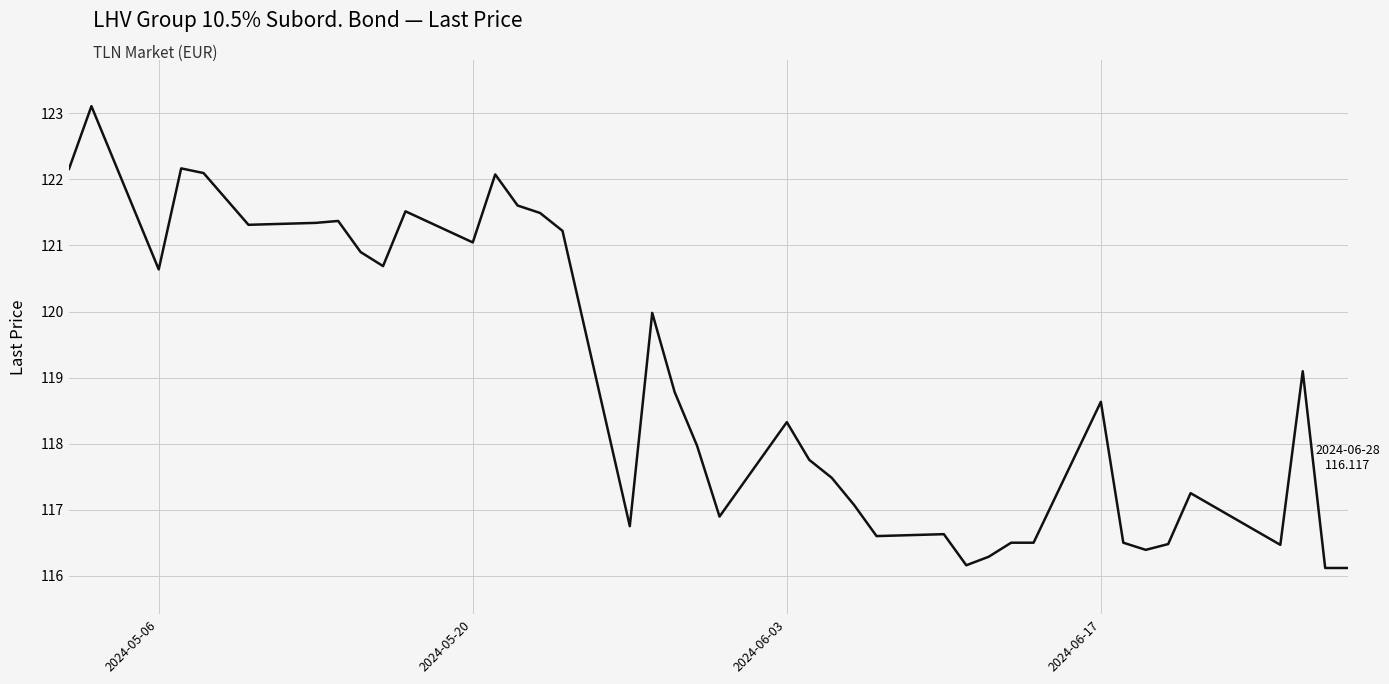

What is the difference between the maximum and minimum values?

7.0